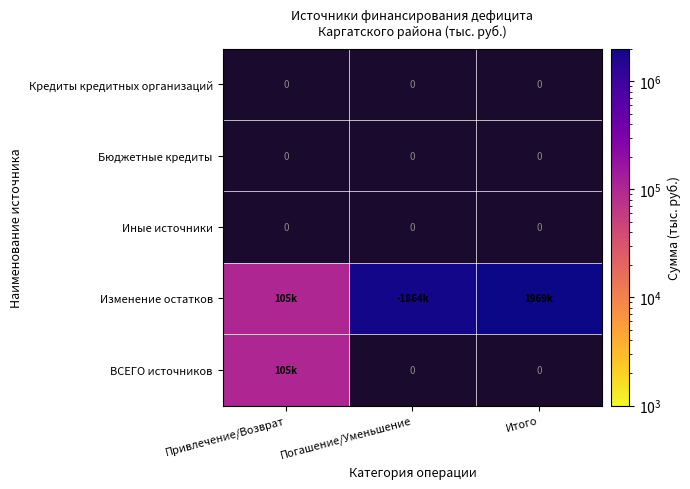

Count the number of data series in this chart.

5